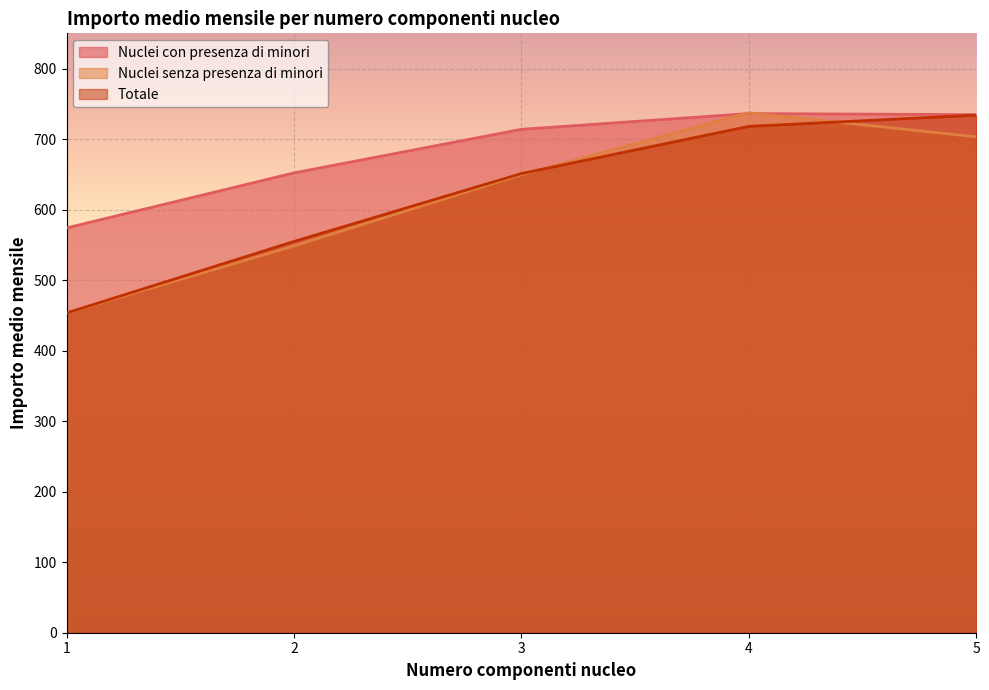

What is the difference between the maximum and minimum values in the Nuclei con presenza di minori series?

162.2